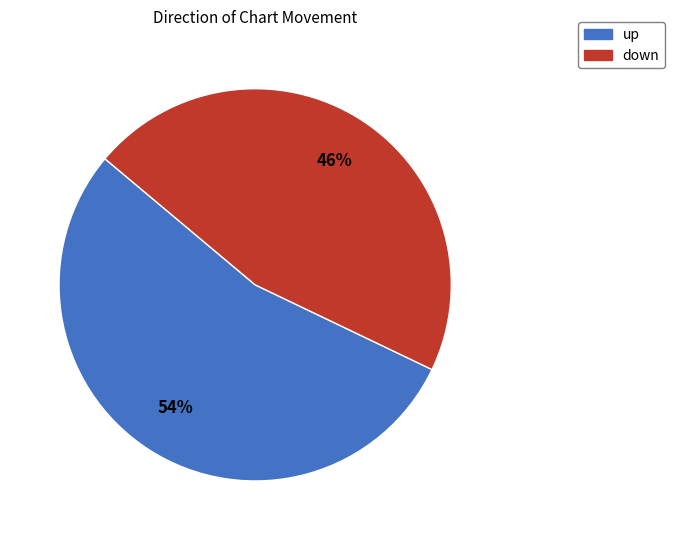

Approximately how many times larger is the value at up compared to down?

1.2